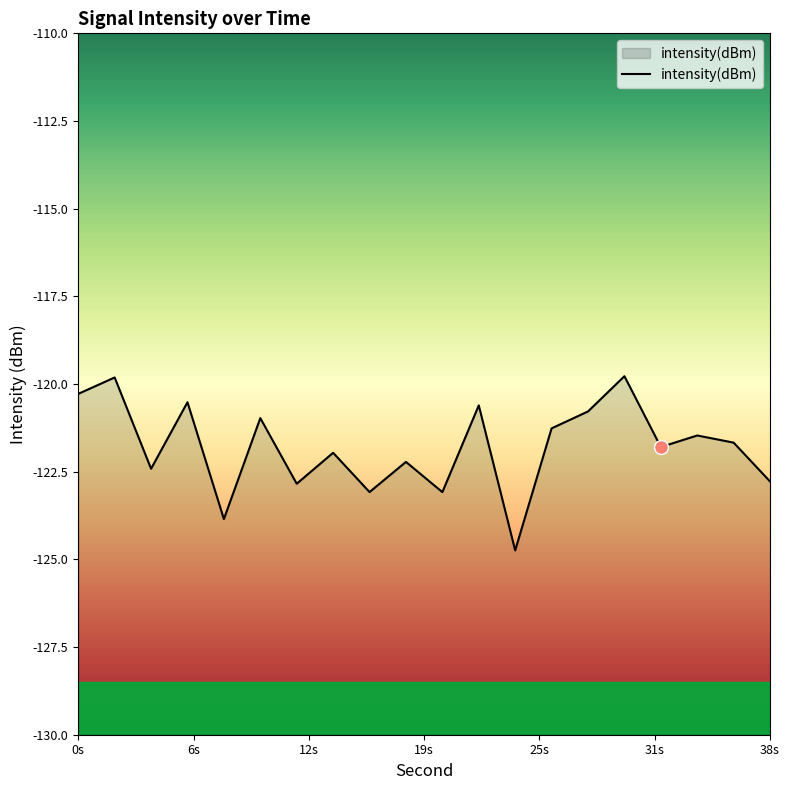

What is the difference between the maximum and minimum values?

5.0